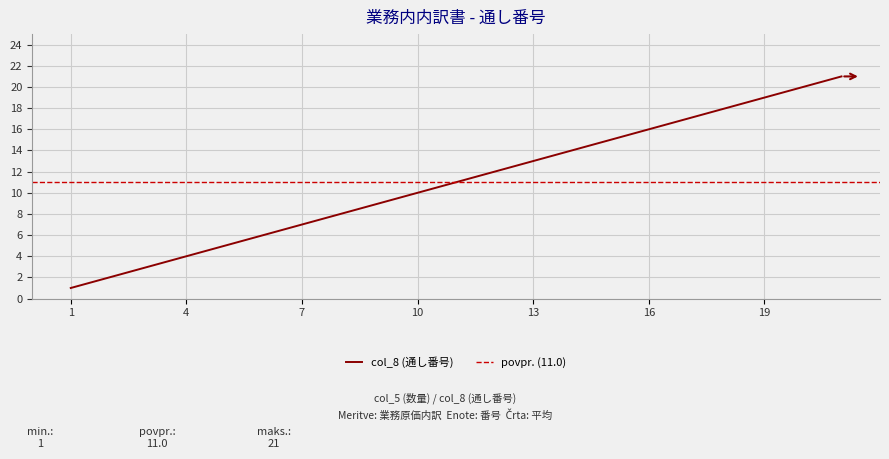

Rank the categories by value from lowest to highest.

1, 2, 3, 4, 5, 6, 7, 8, 9, 10, 11, 12, 13, 14, 15, 16, 17, 18, 19, 20, 21